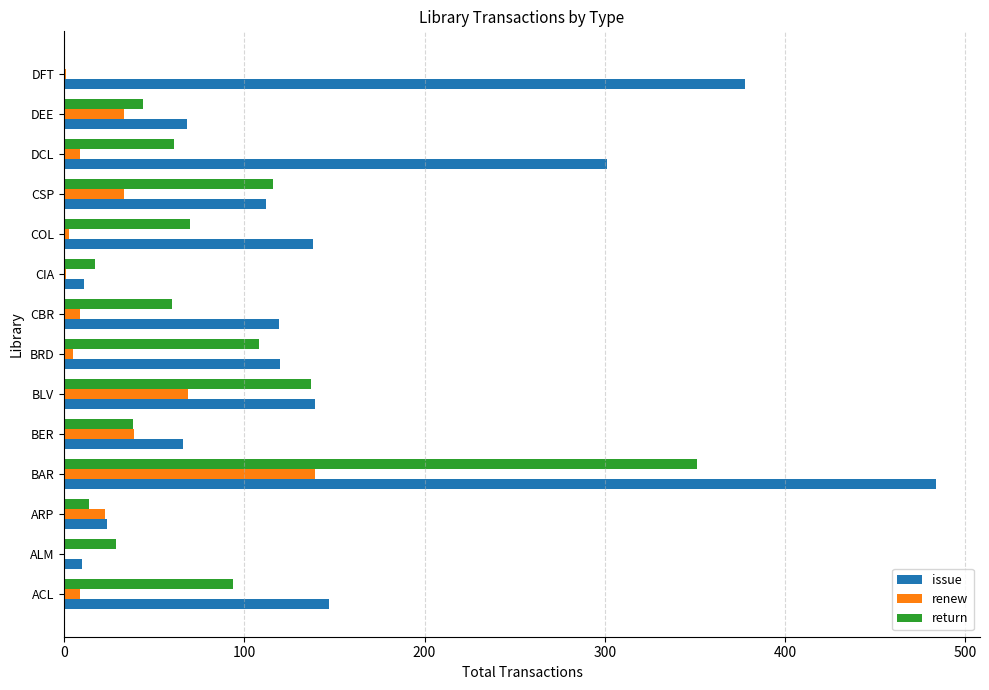

The value of return at BAR is 351. True or false?

True